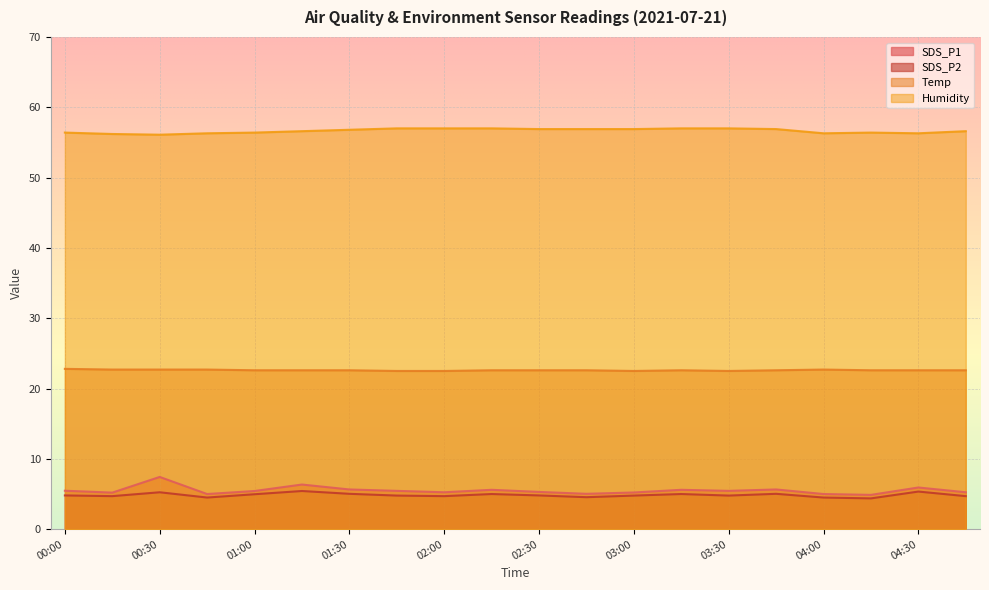

Reading left to right, what are all the values shown in this chart?

SDS_P1: 00:00=5.5	00:15=5.2	00:30=7.4	00:45=5.0	01:00=5.4	01:15=6.3	01:30=5.7	01:45=5.5	02:00=5.2	02:15=5.6	02:30=5.3	02:45=5.0	03:00=5.2	03:15=5.6	03:30=5.5	03:45=5.7	04:00=5.0	04:15=4.9	04:30=5.9	04:45=5.2
SDS_P2: 00:00=4.8	00:15=4.7	00:30=5.2	00:45=4.5	01:00=5.0	01:15=5.4	01:30=5.0	01:45=4.8	02:00=4.7	02:15=5.0	02:30=4.8	02:45=4.5	03:00=4.8	03:15=5.0	03:30=4.8	03:45=5.0	04:00=4.5	04:15=4.4	04:30=5.3	04:45=4.7
Temp: 00:00=22.8	00:15=22.7	00:30=22.7	00:45=22.7	01:00=22.6	01:15=22.6	01:30=22.6	01:45=22.5	02:00=22.5	02:15=22.6	02:30=22.6	02:45=22.6	03:00=22.5	03:15=22.6	03:30=22.5	03:45=22.6	04:00=22.7	04:15=22.6	04:30=22.6	04:45=22.6
Humidity: 00:00=56.4	00:15=56.2	00:30=56.1	00:45=56.3	01:00=56.4	01:15=56.6	01:30=56.8	01:45=57.0	02:00=57.0	02:15=57.0	02:30=56.9	02:45=56.9	03:00=56.9	03:15=57.0	03:30=57.0	03:45=56.9	04:00=56.3	04:15=56.4	04:30=56.3	04:45=56.6